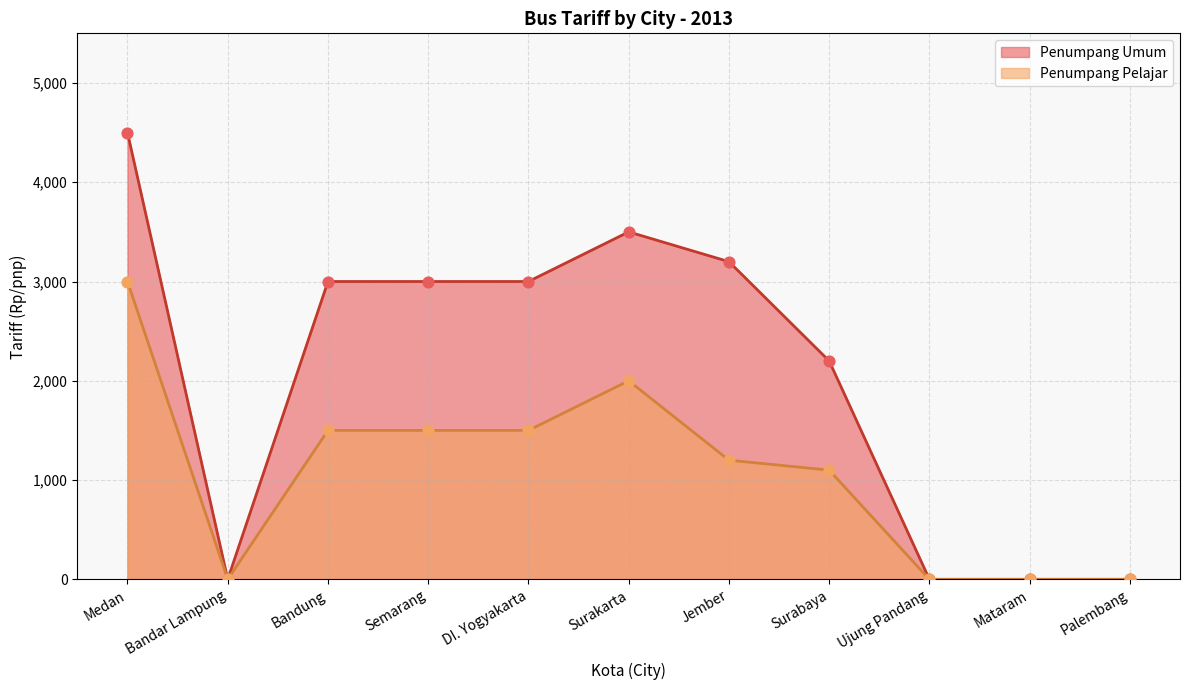

Is the value of Penumpang Umum at Mataram greater than the value of Penumpang Pelajar at Jember?

No